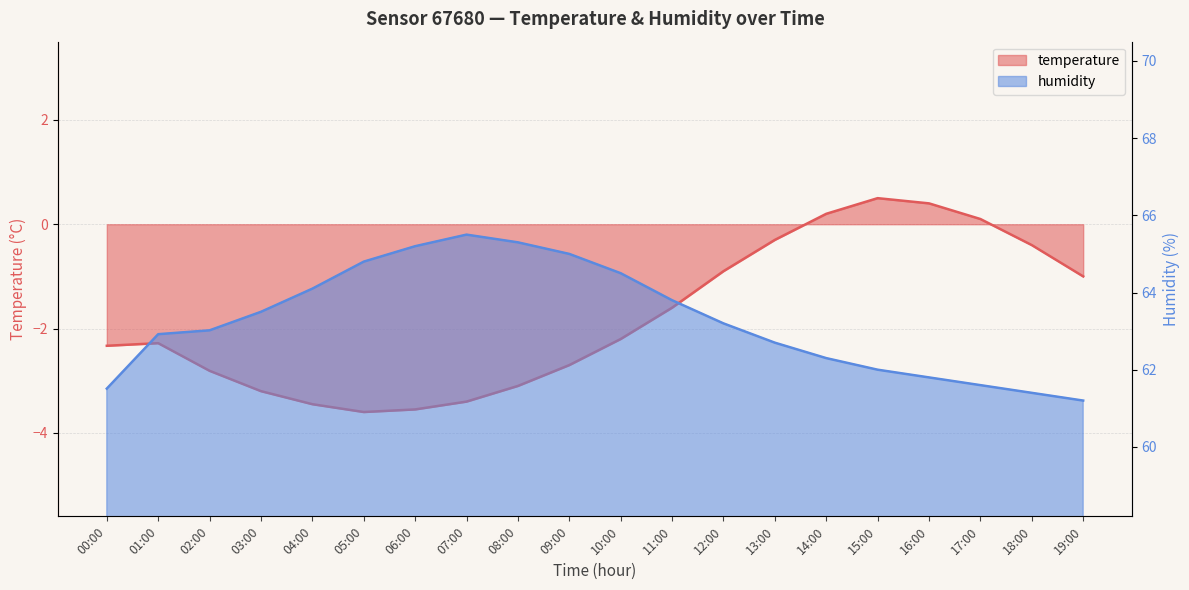

Rank the series by their average value, from highest to lowest.

humidity, temperature